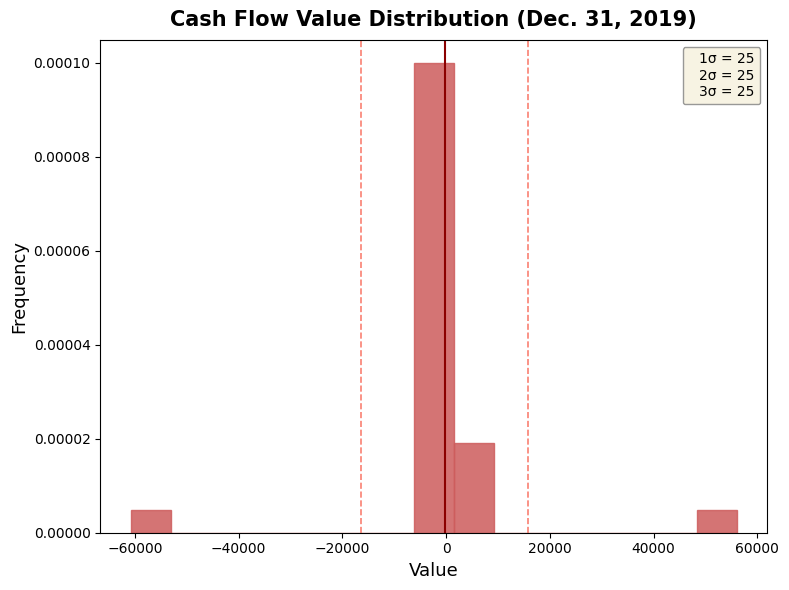

Around what value on the x-axis is the tallest bar? Give the approximate position of its centre, as read against the axis.

-2000